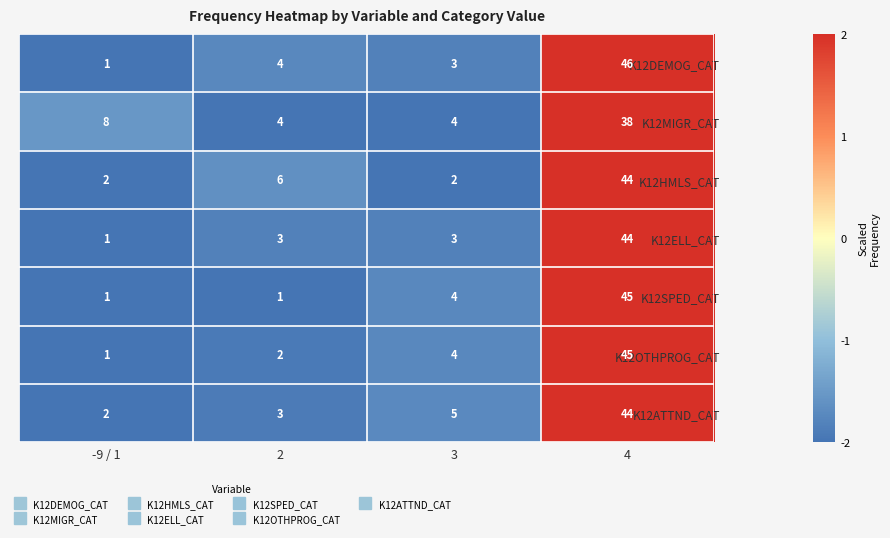

True or false: K12OTHPROG_CAT has a value of 0 at 2.

False